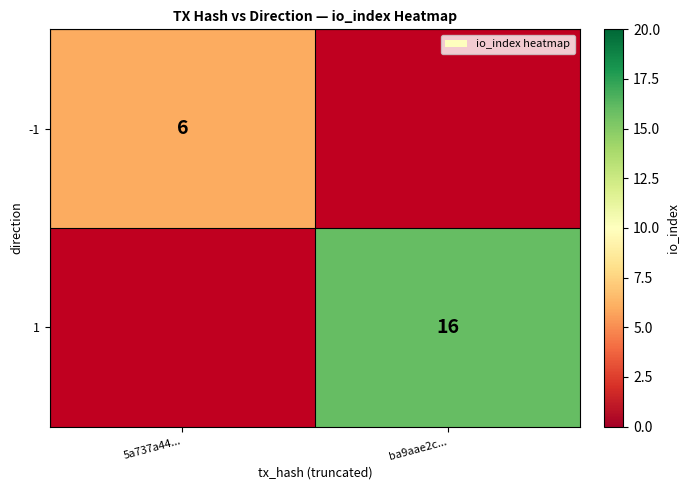

The value of -1 at 5a737a44... is 2. True or false?

False